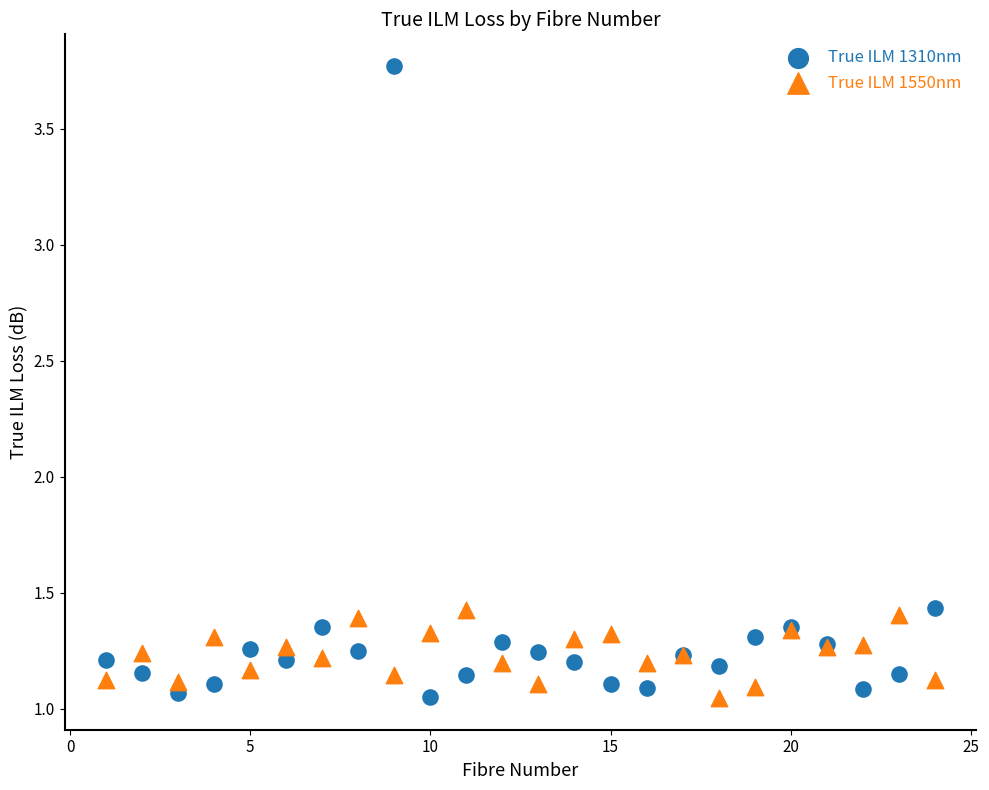

Which series contains the highest Y value?

True ILM 1310nm